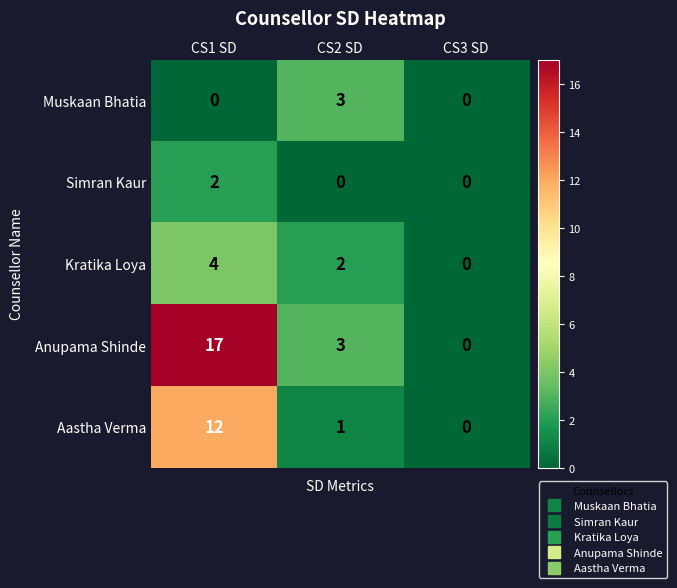

Which category has the highest value across all series?

CS1 SD